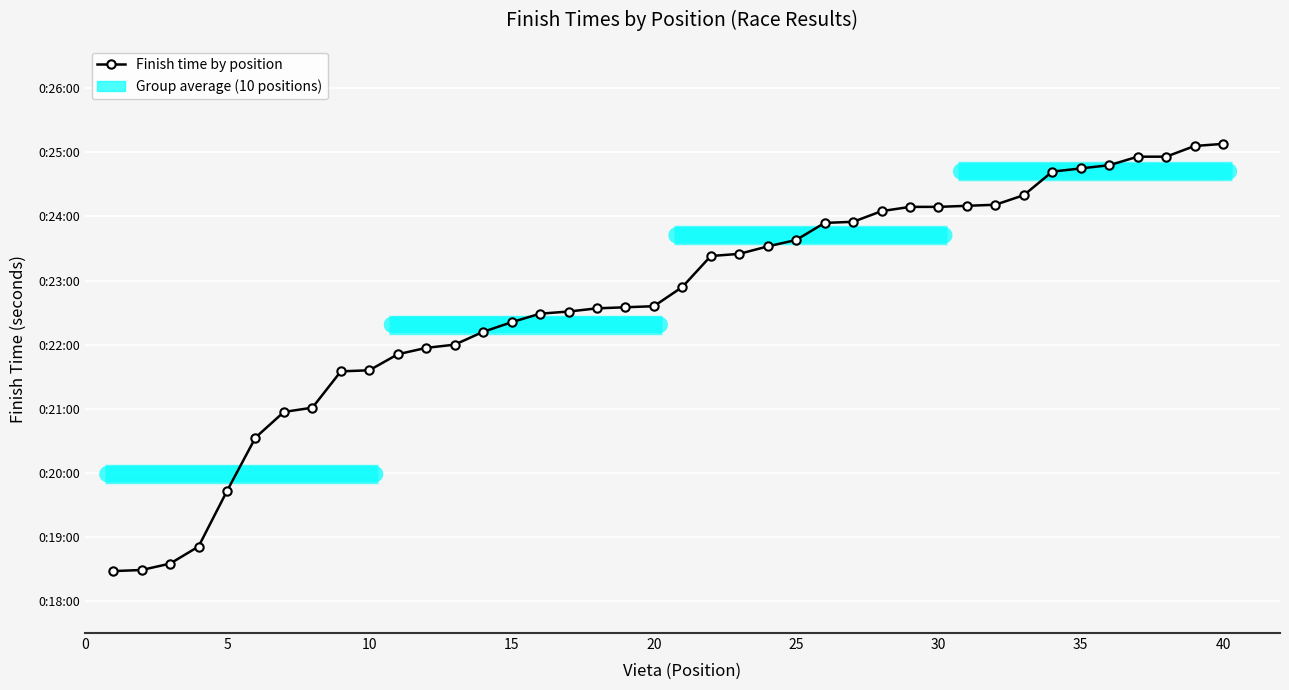

Is this an area chart (filled region under the line)?

No